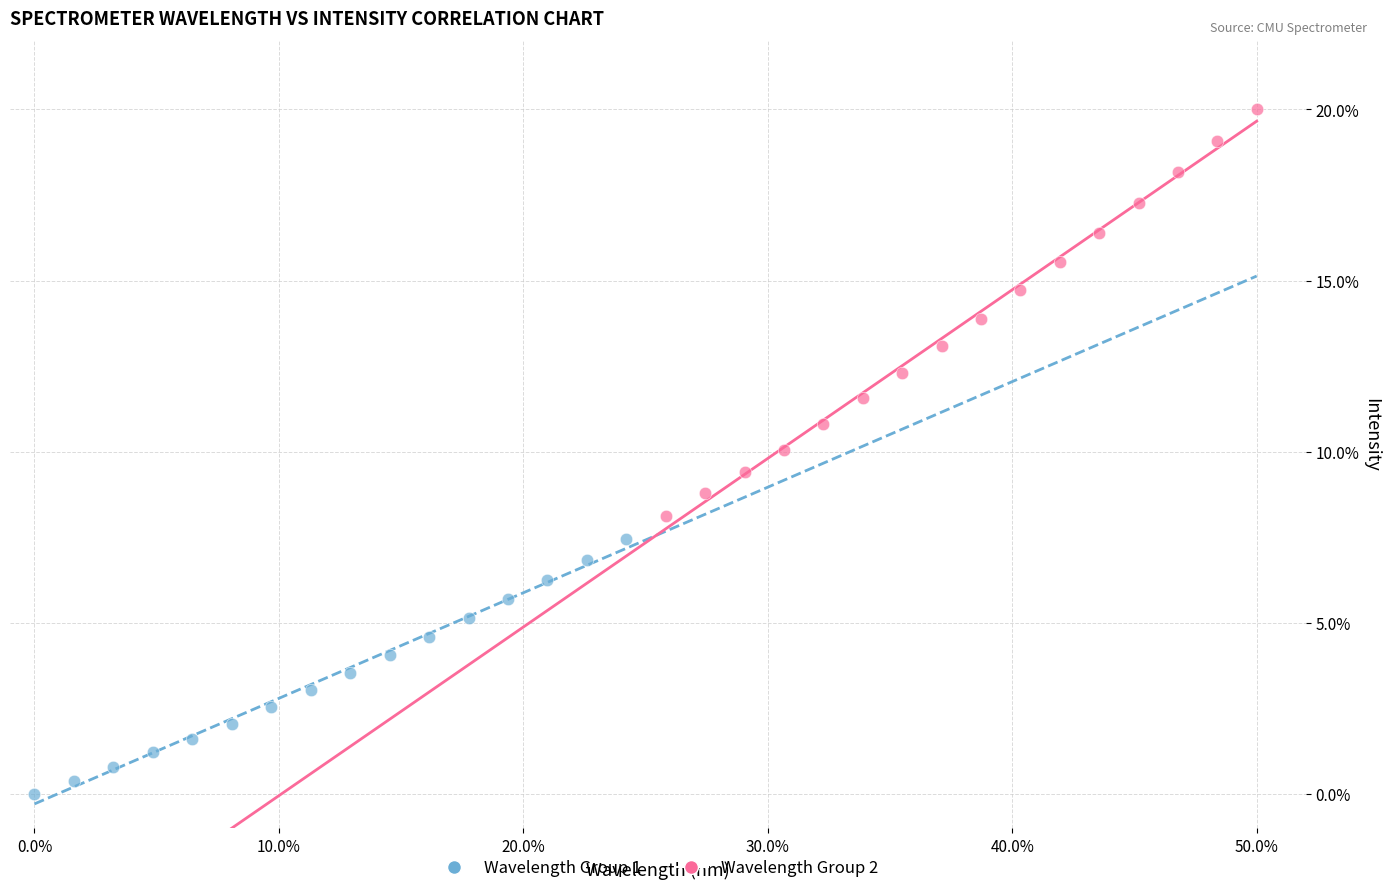

What are all the series names shown in the legend?

Wavelength Group 1, Wavelength Group 2